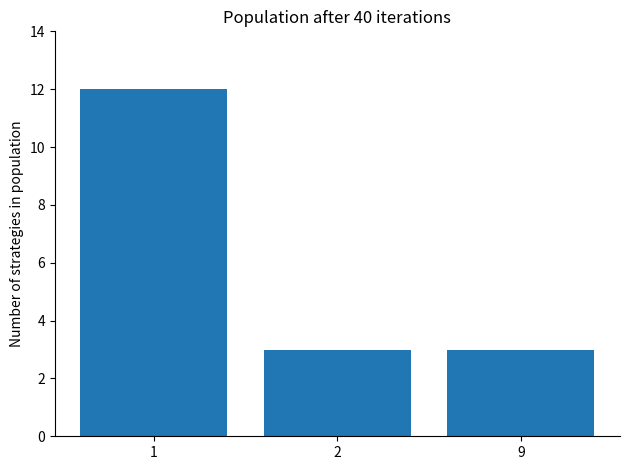

Reading right to left, what are all the values shown in this chart?

9=3	2=3	1=12